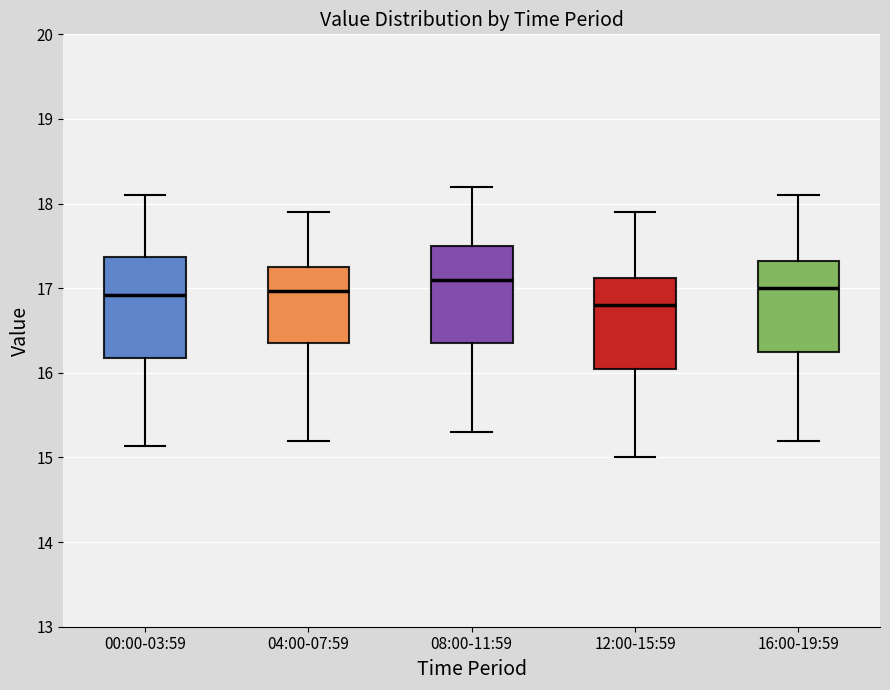

Reading left to right, read every box against the y-axis: the position of its median line, the range the box covers, and the ends of its whiskers. The values are not printed on the chart, so give them approximately, as read against the axis.

00:00-03:59: median 16.9, box 16.2 to 17.4, whiskers 15.1 to 18.1
04:00-07:59: median 17.0, box 16.4 to 17.2, whiskers 15.2 to 17.9
08:00-11:59: median 17.1, box 16.4 to 17.5, whiskers 15.3 to 18.2
12:00-15:59: median 16.8, box 16.1 to 17.1, whiskers 15.0 to 17.9
16:00-19:59: median 17.0, box 16.3 to 17.3, whiskers 15.2 to 18.1